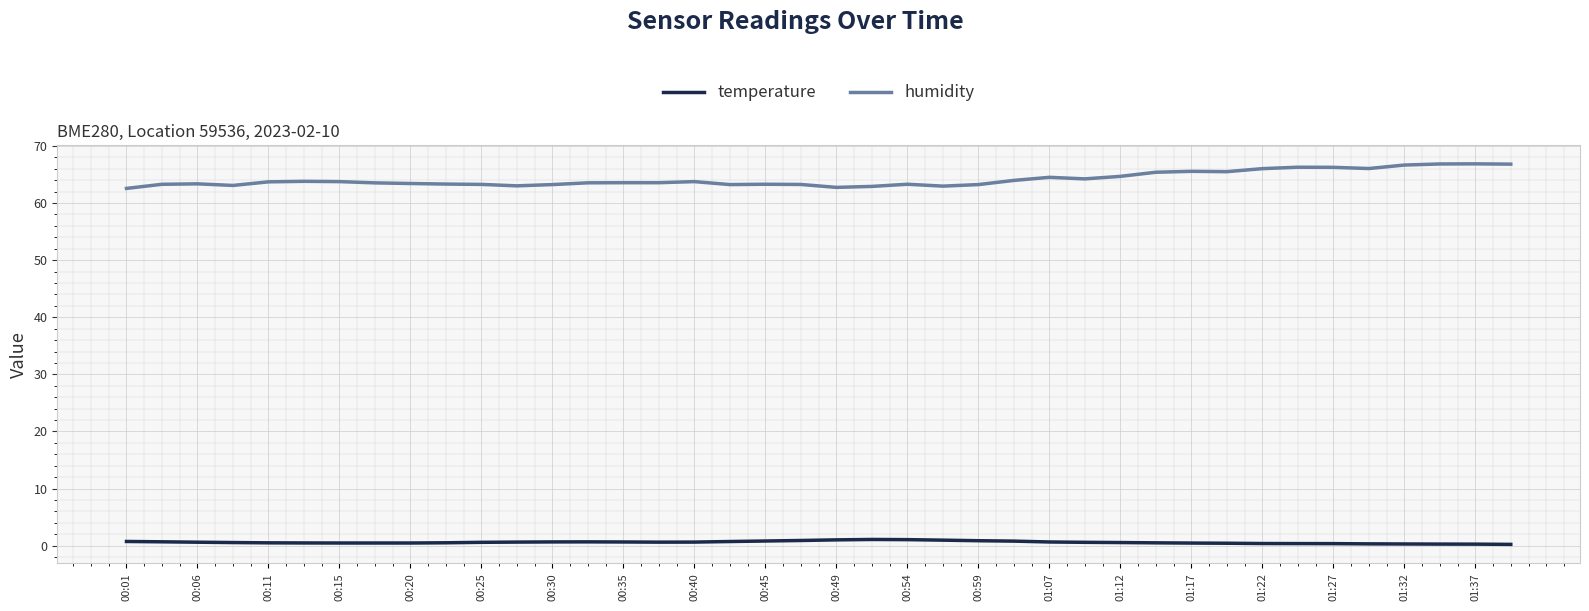

True or false: temperature has more than 0 points higher than both neighbors.

True